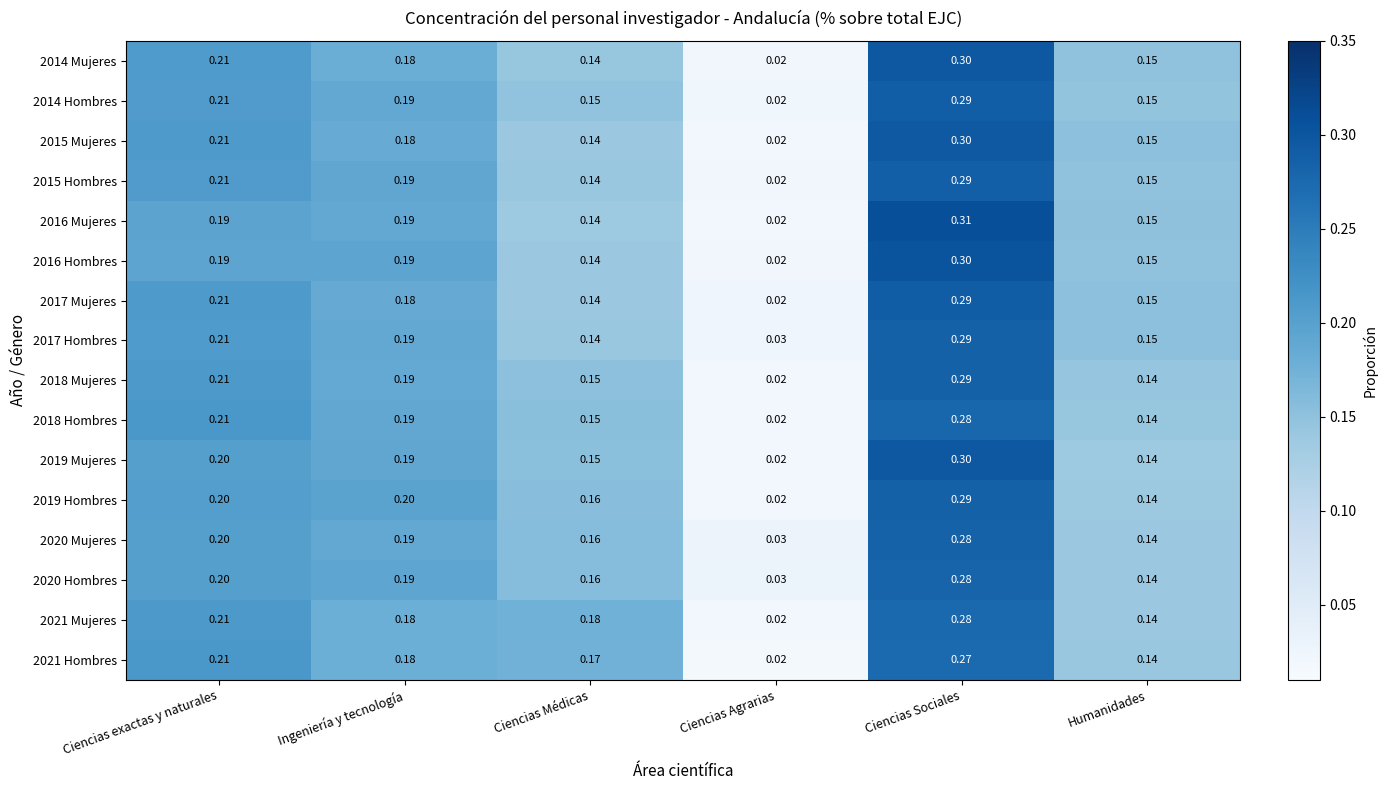

At how many categories does at least one series exceed 0?

6